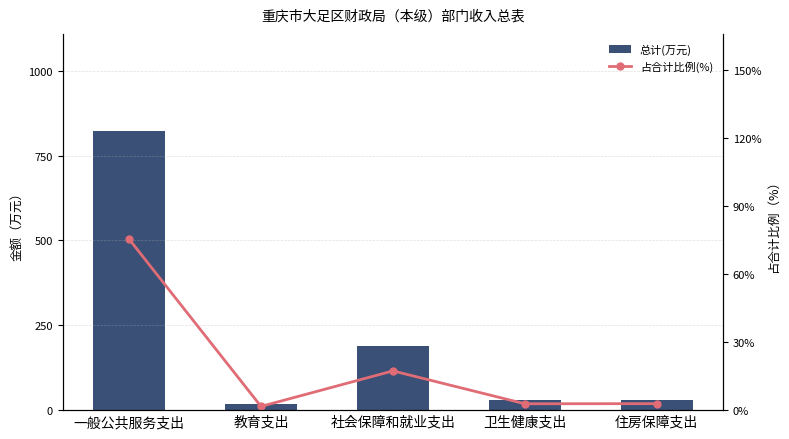

At which category is the sum across all series the highest?

一般公共服务支出